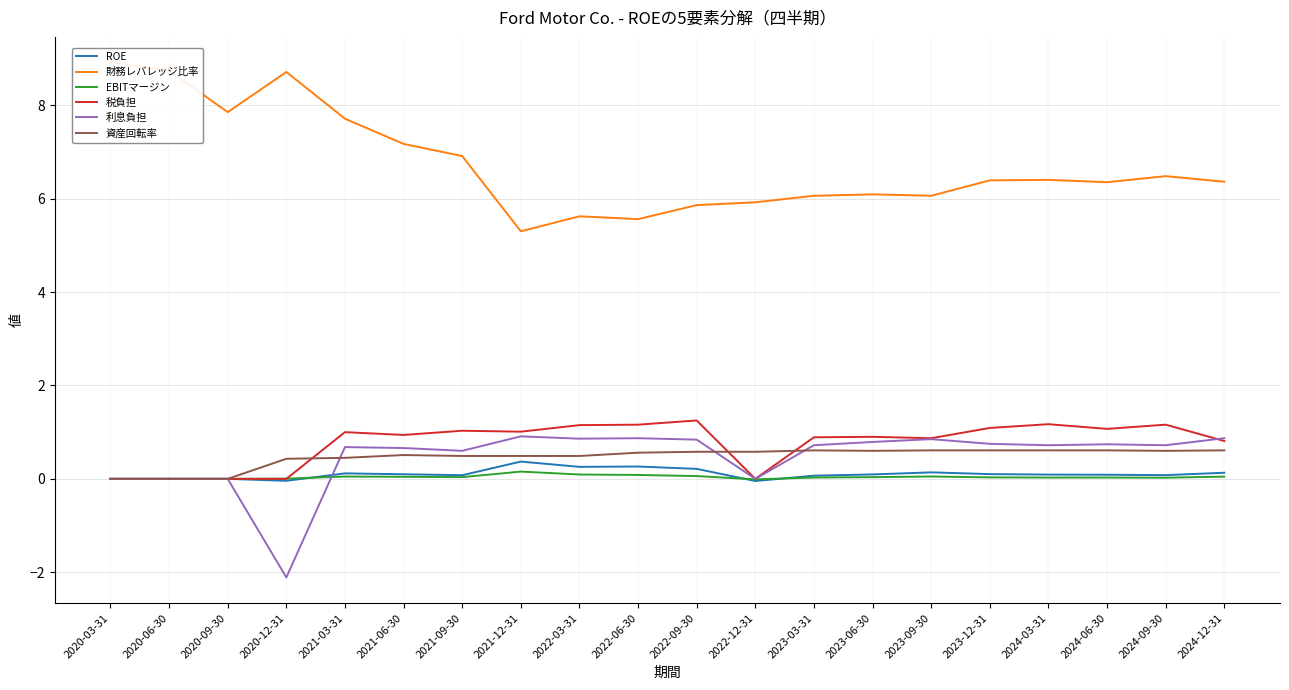

What position from the left is 2024-03-31?

17